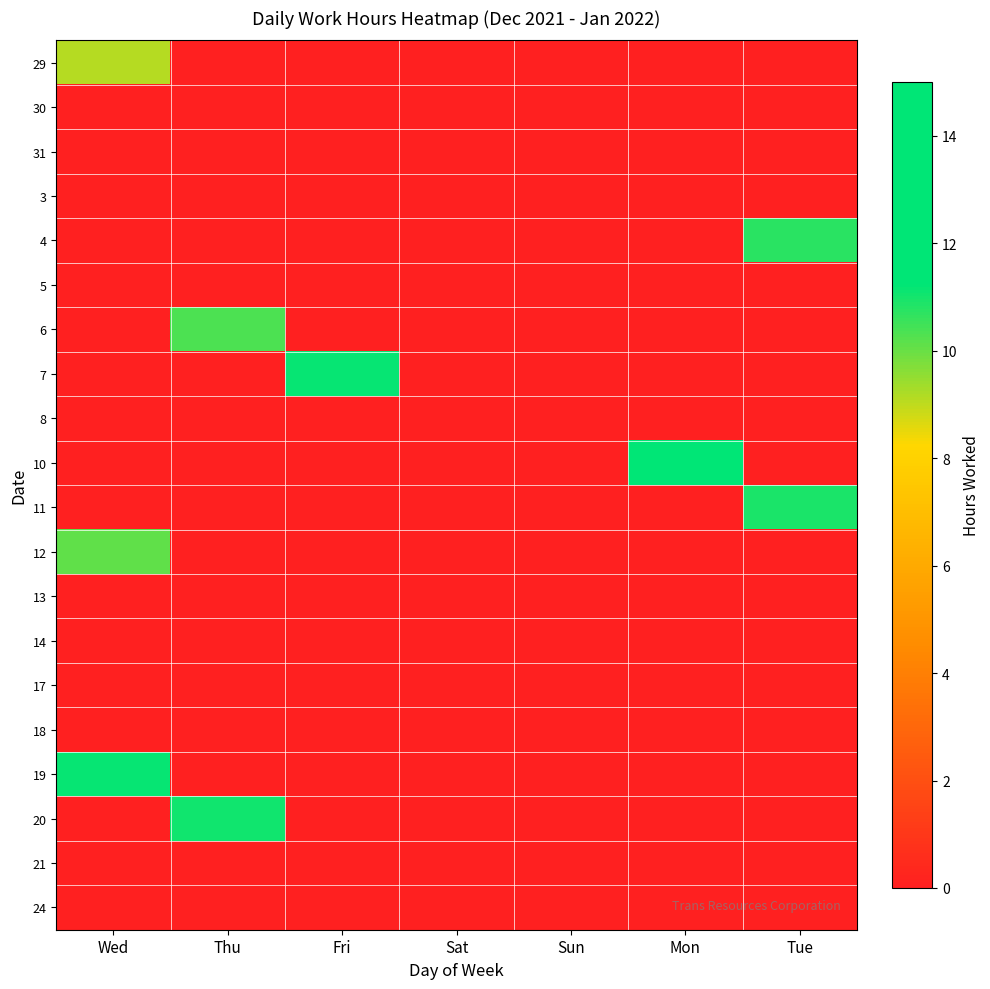

List the series in order of their peak value, lowest first.

30, 31, 3, 5, 8, 13, 14, 17, 18, 21, 24, 29, 12, 6, 4, 11, 20, 19, 7, 10